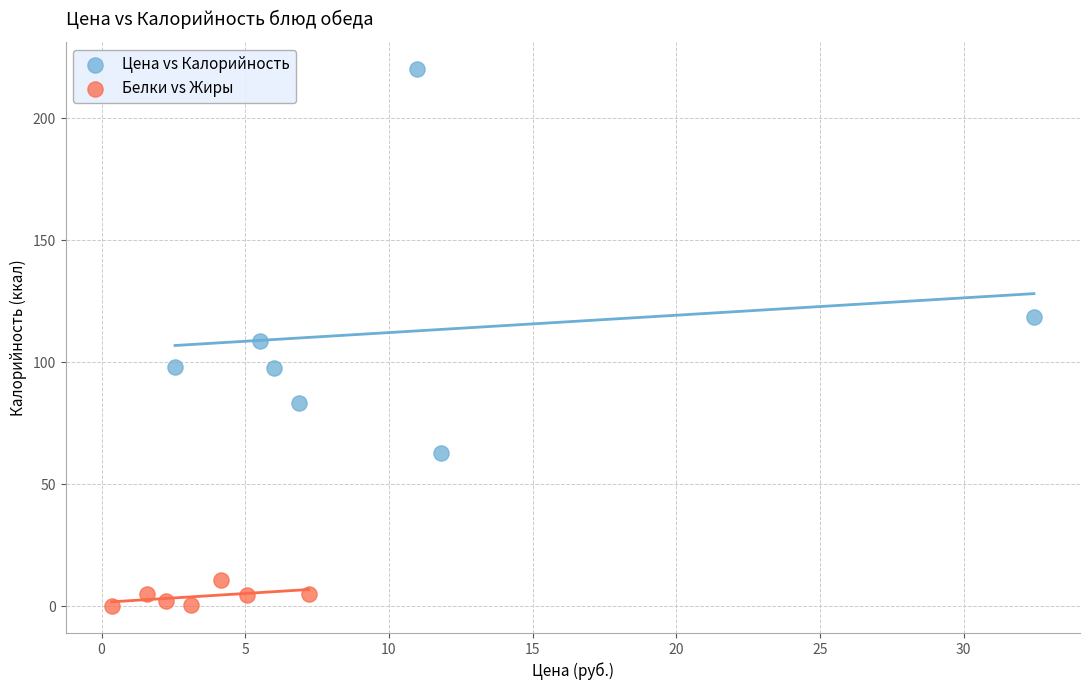

Which series contains the highest Y value?

Цена vs Калорийность